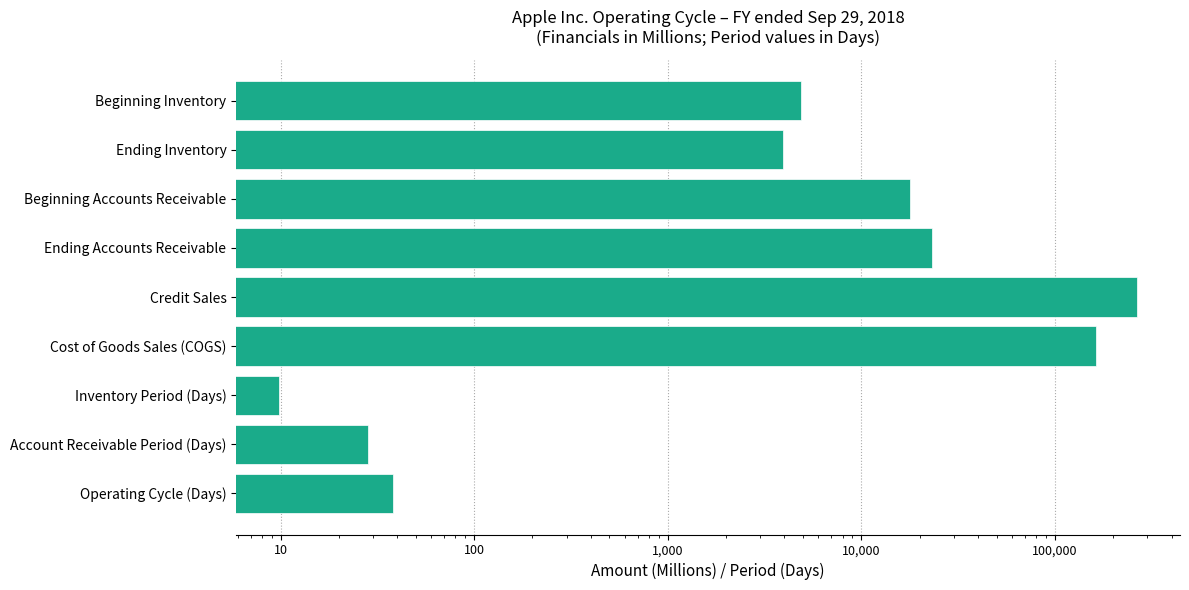

Does the chart contain stacked bars?

No